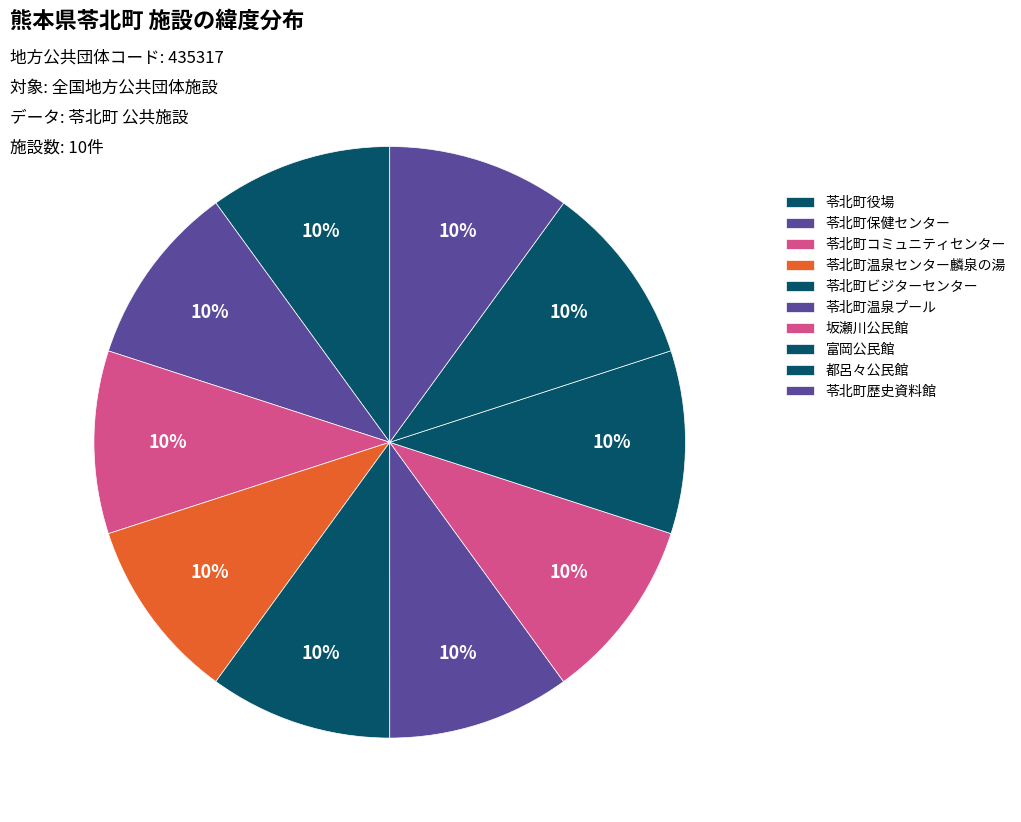

True or false: 苓北町保健センター accounts for 1% of the total.

False